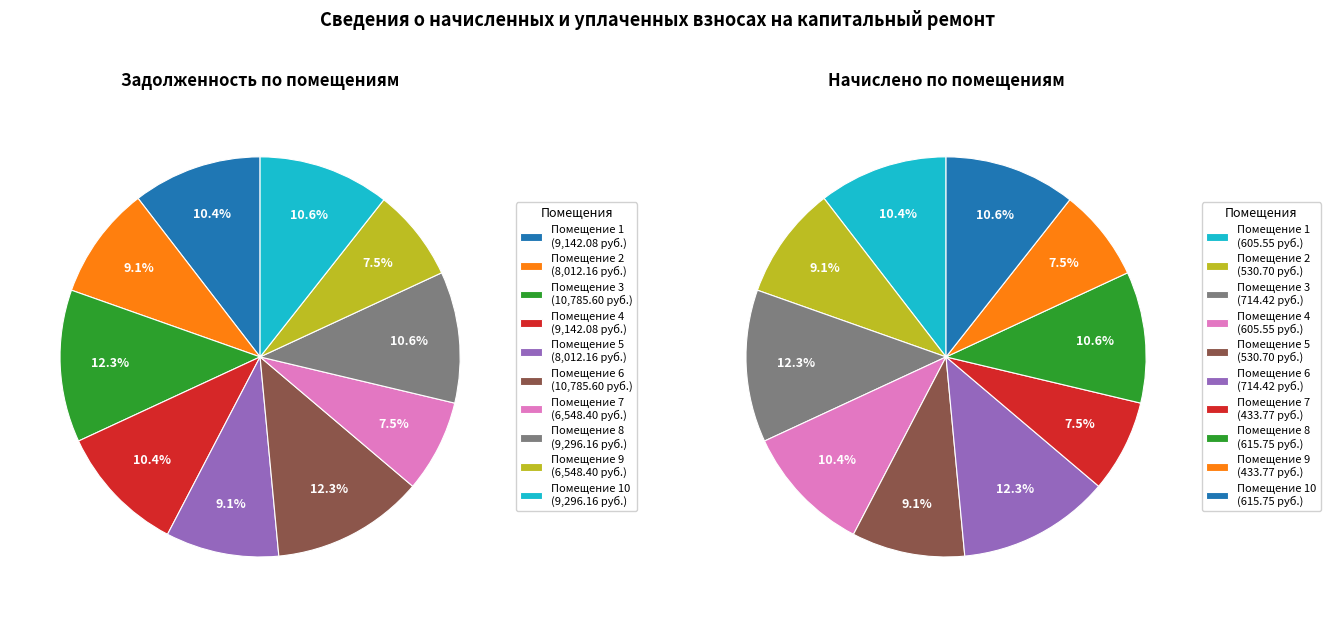

What is the total percentage of 1 and 4?

20.9%